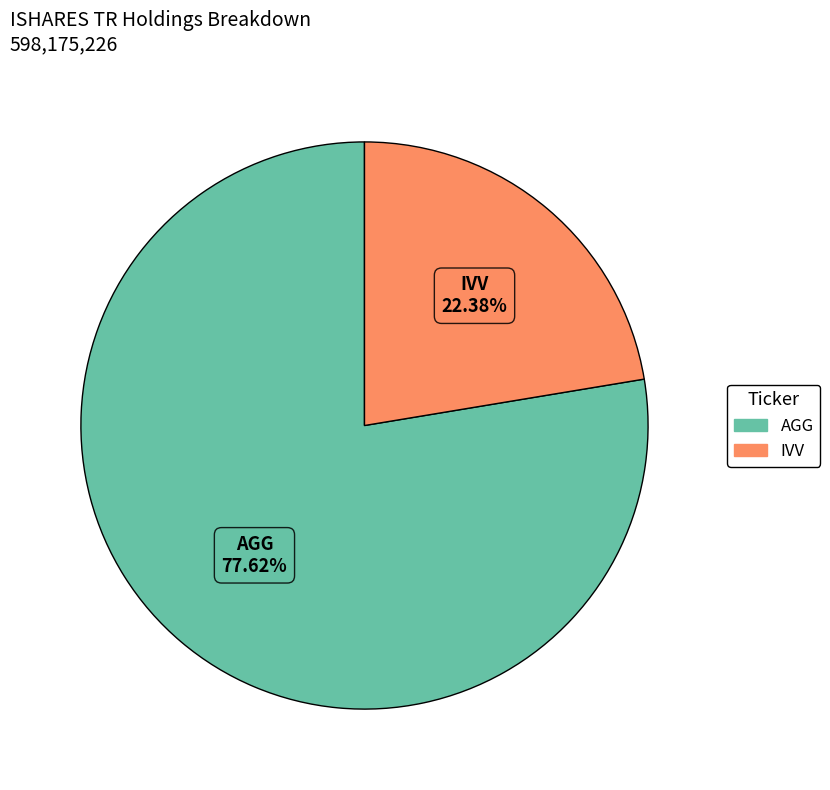

What percentage is the AGG slice, to the nearest percent?

78%